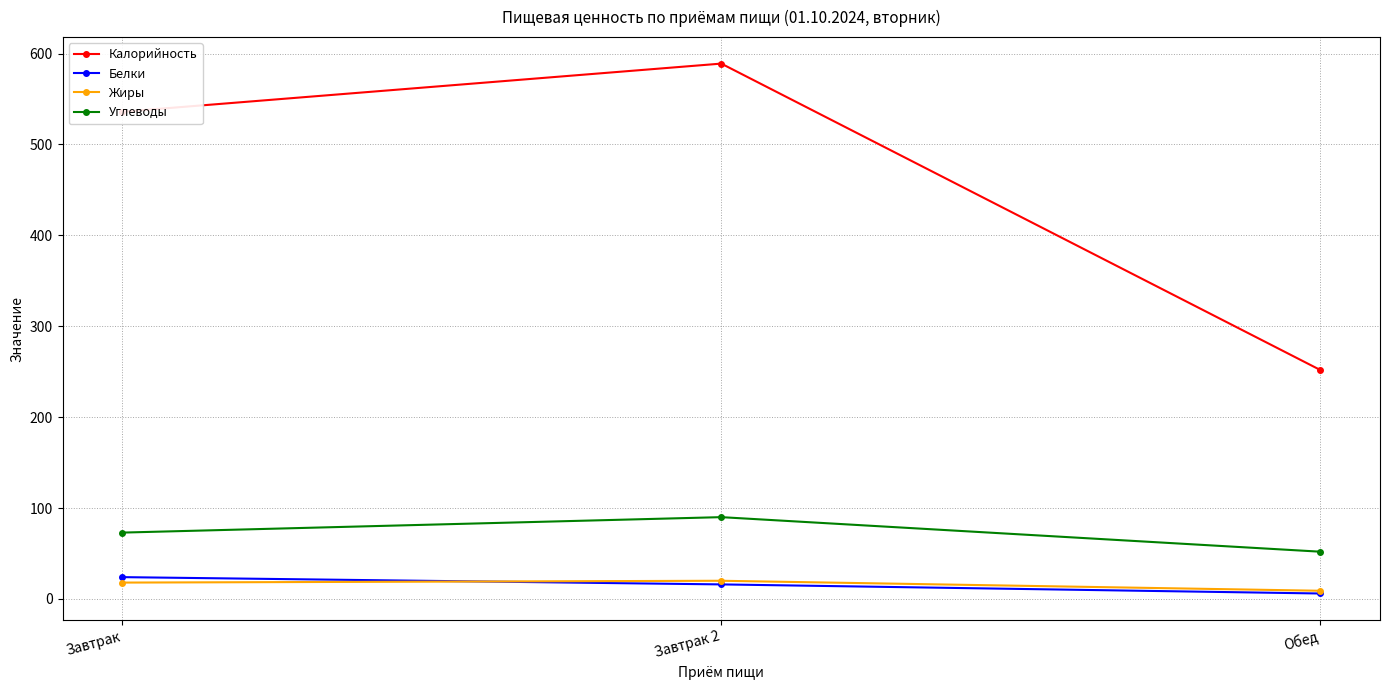

At Завтрак, list the series in order from largest to smallest.

Калорийность, Углеводы, Белки, Жиры